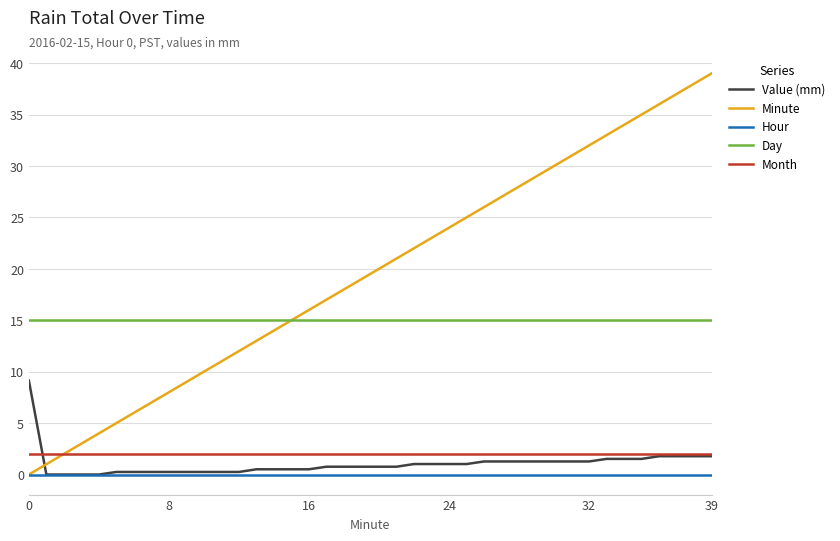

Which series has the largest range (max minus min)?

Minute